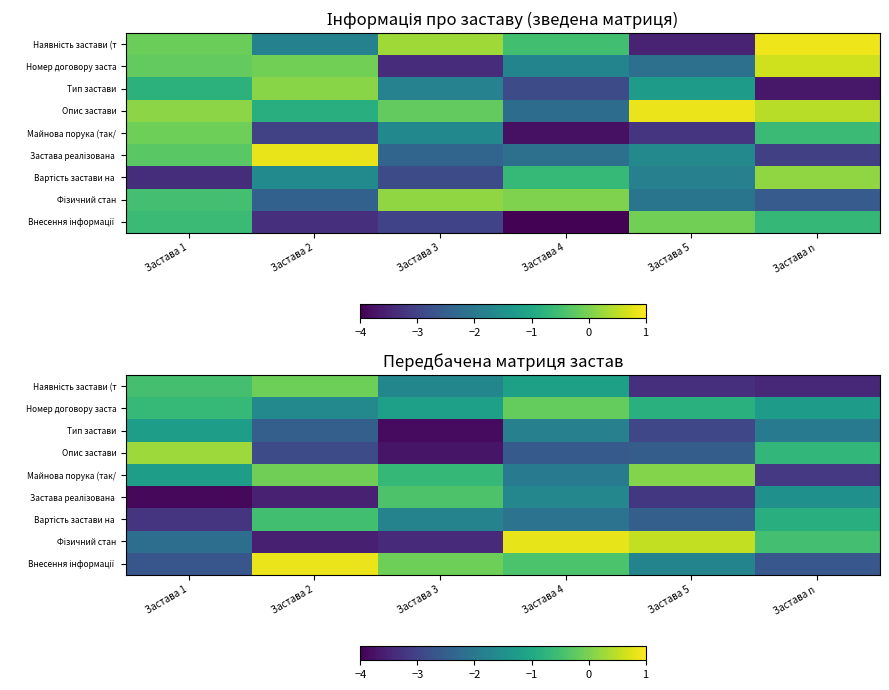

What is the sum of the Номер договору заста values at Застава 3 and Застава 1?

-1.8